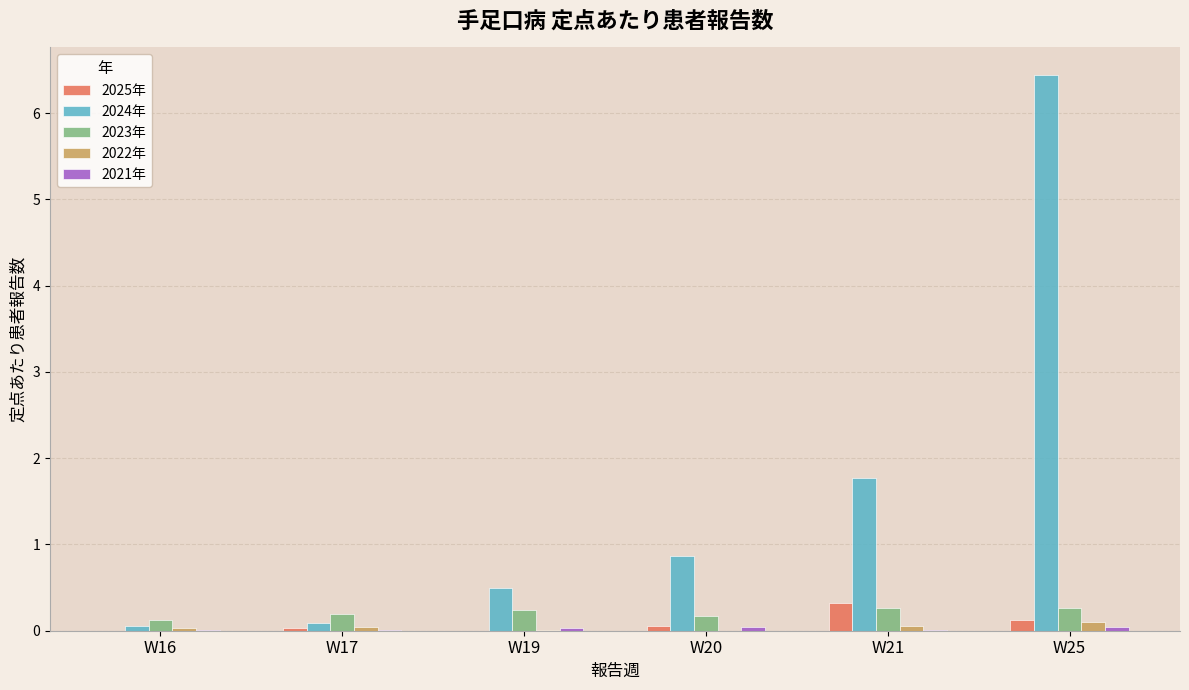

What is the highest value of the 2023年 series?

0.3